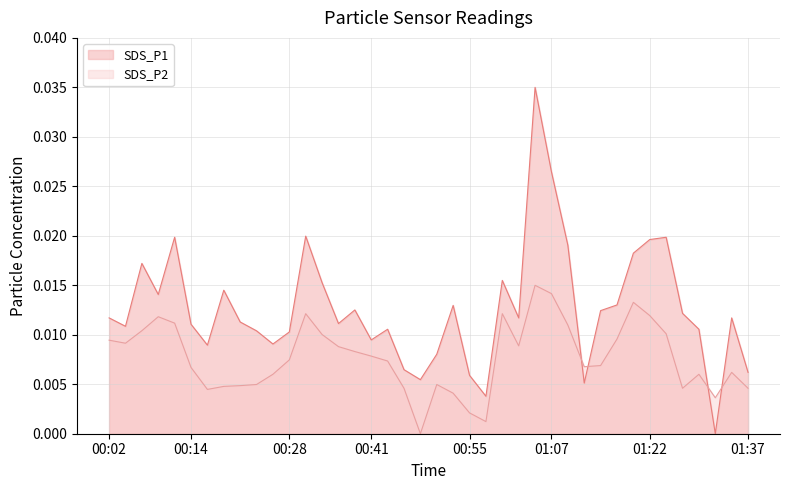

True or false: SDS_P1 and SDS_P2 intersect in this chart.

True